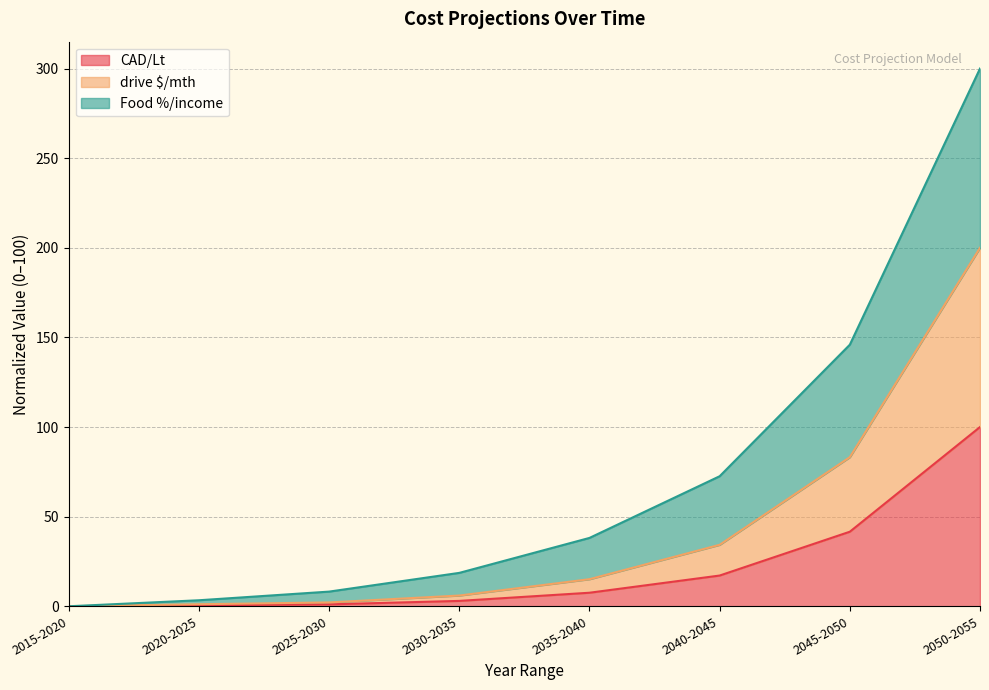

What is the label of the 3rd point from the left?

2025-2030